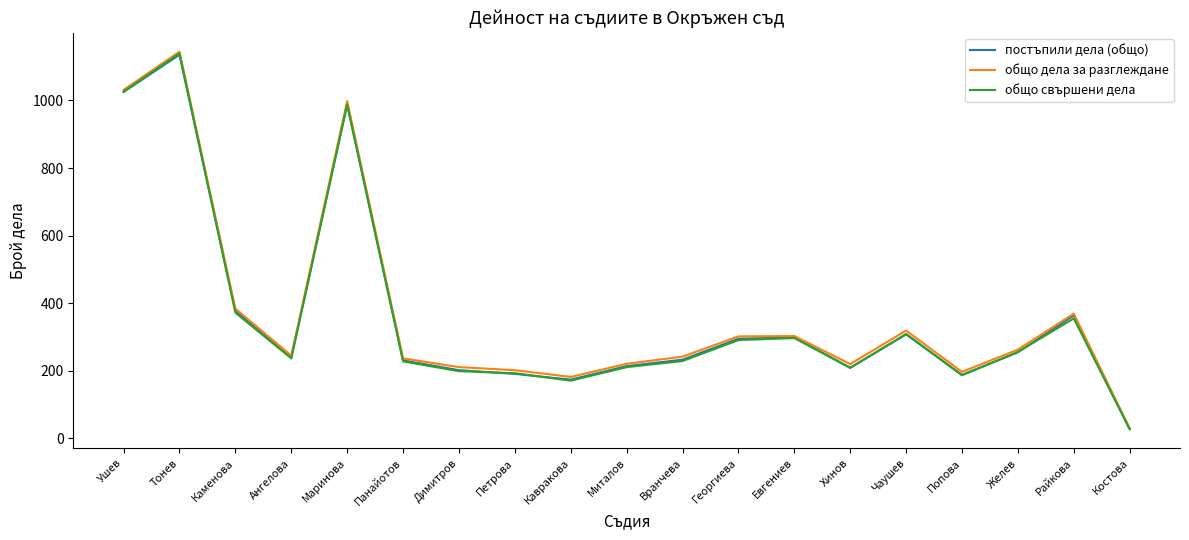

What is the spread (max minus min) of values at Маринова?

10